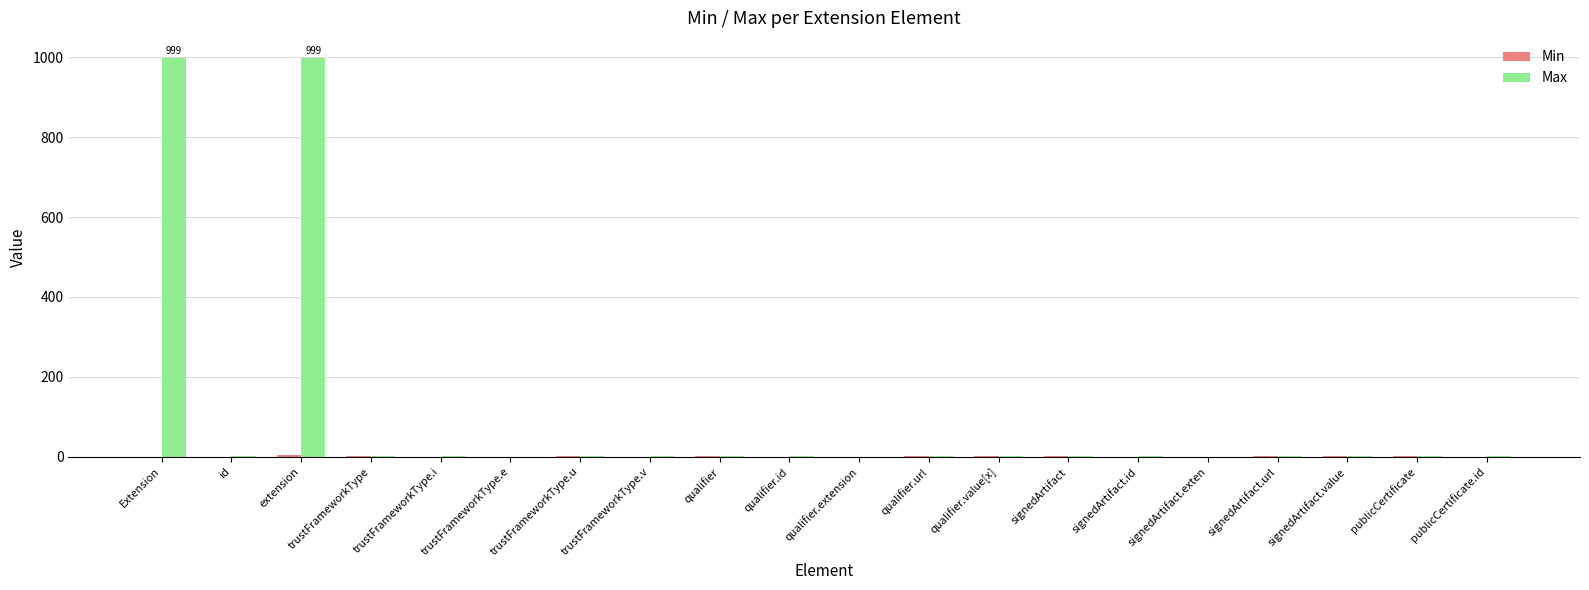

How many data points does each series have?

20